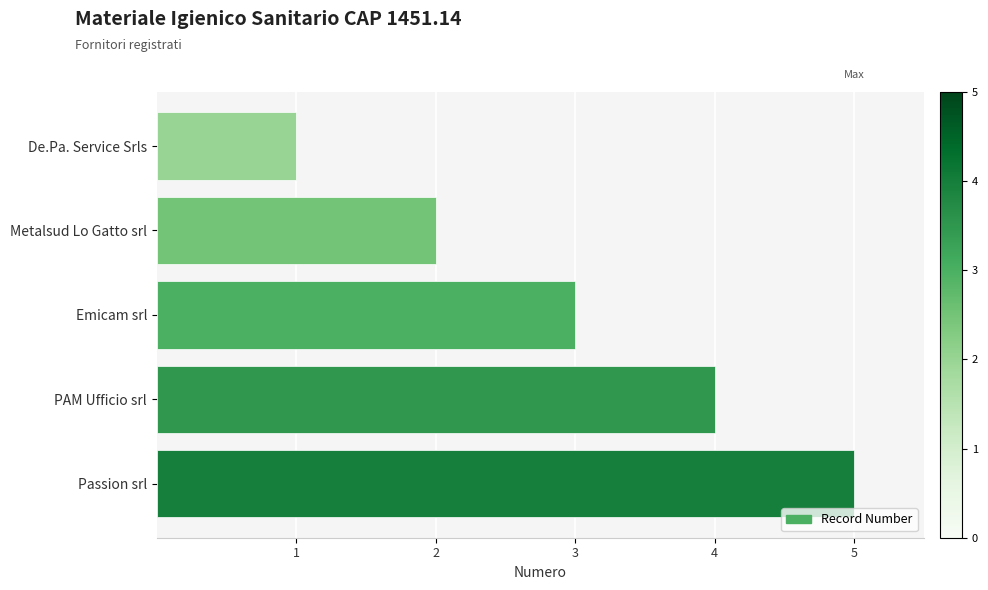

Is it true that the value at De.Pa. Service Srls is 2?

False